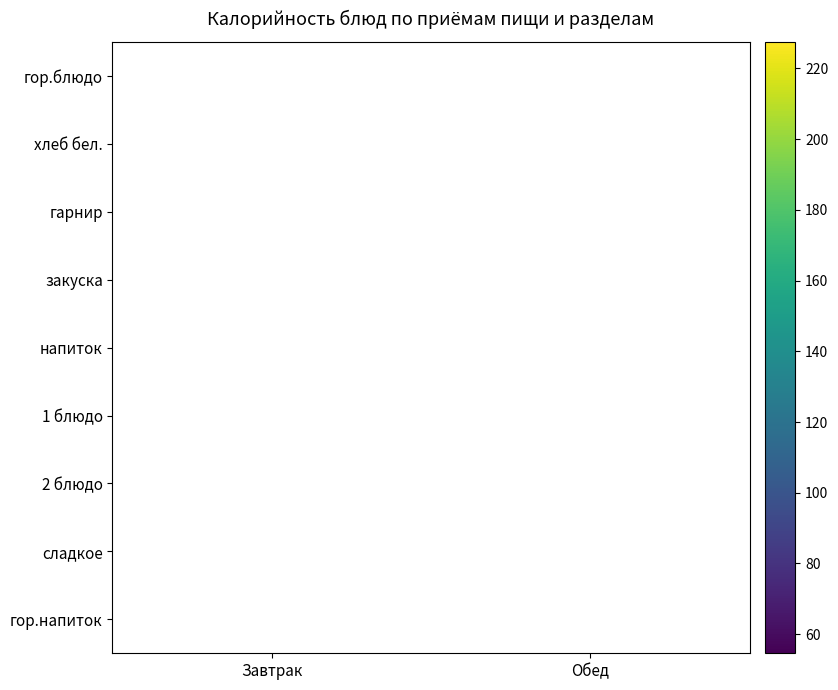

Which category has the highest value in the гарнир series?

Завтрак